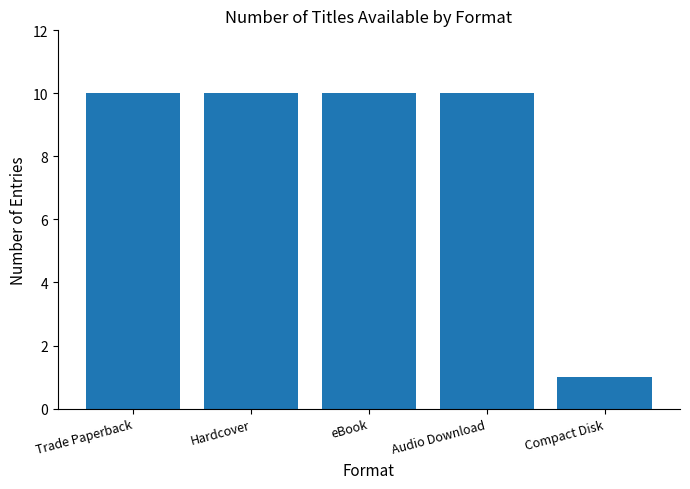

Where is the data nearest to the value 5?

Compact Disk